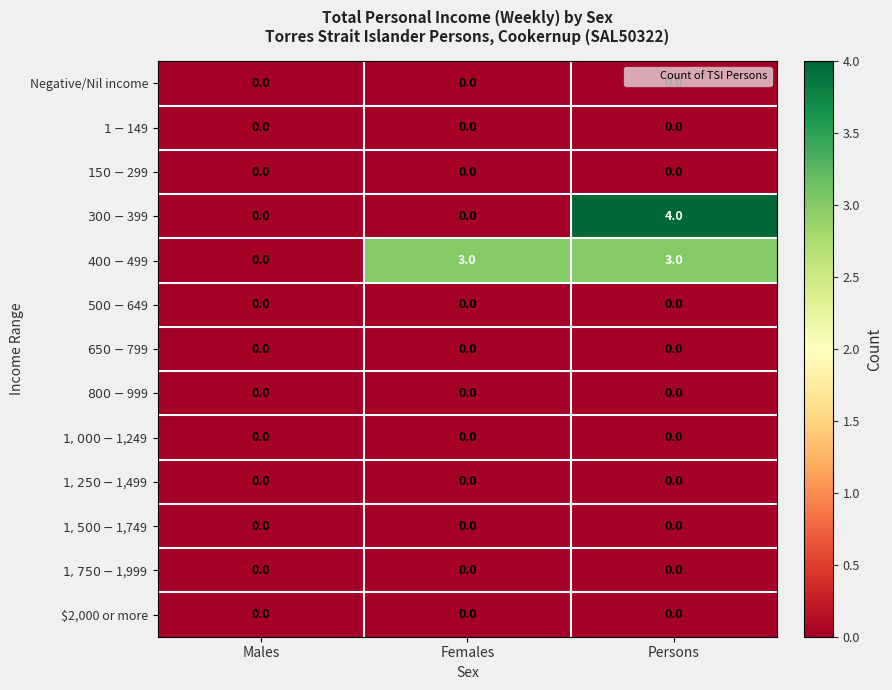

What is the greatest value displayed?

4